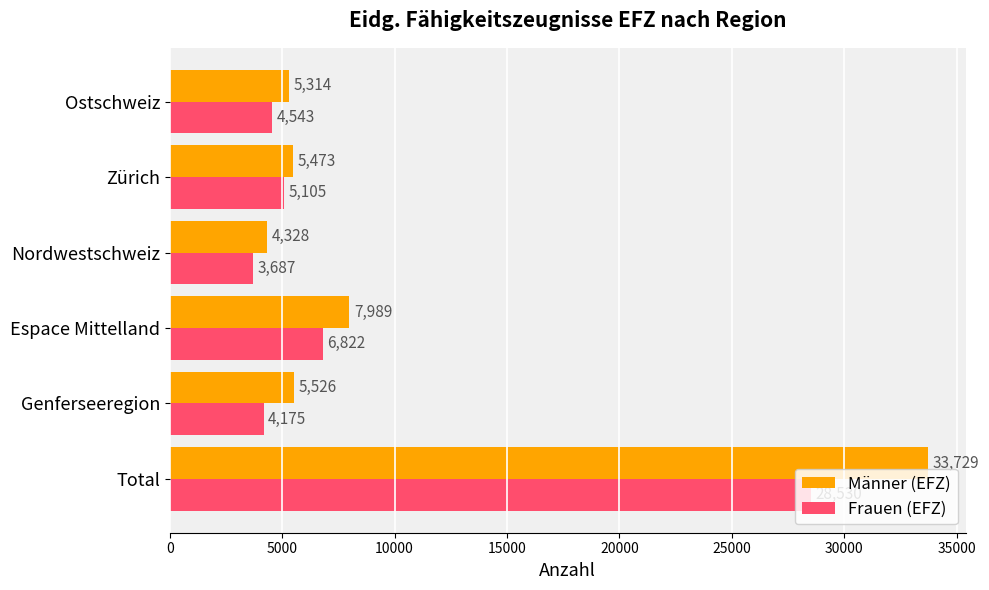

What is the average value of the Frauen (EFZ) series?

8810